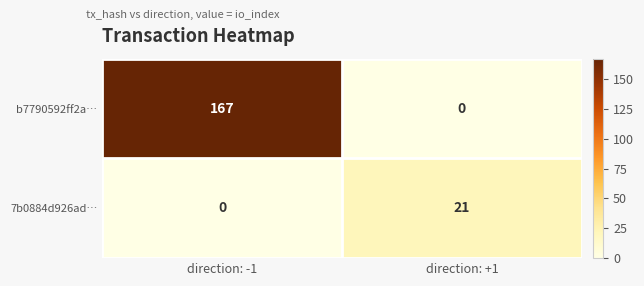

At which label is b7790592ff2a… closest to 83?

direction: +1